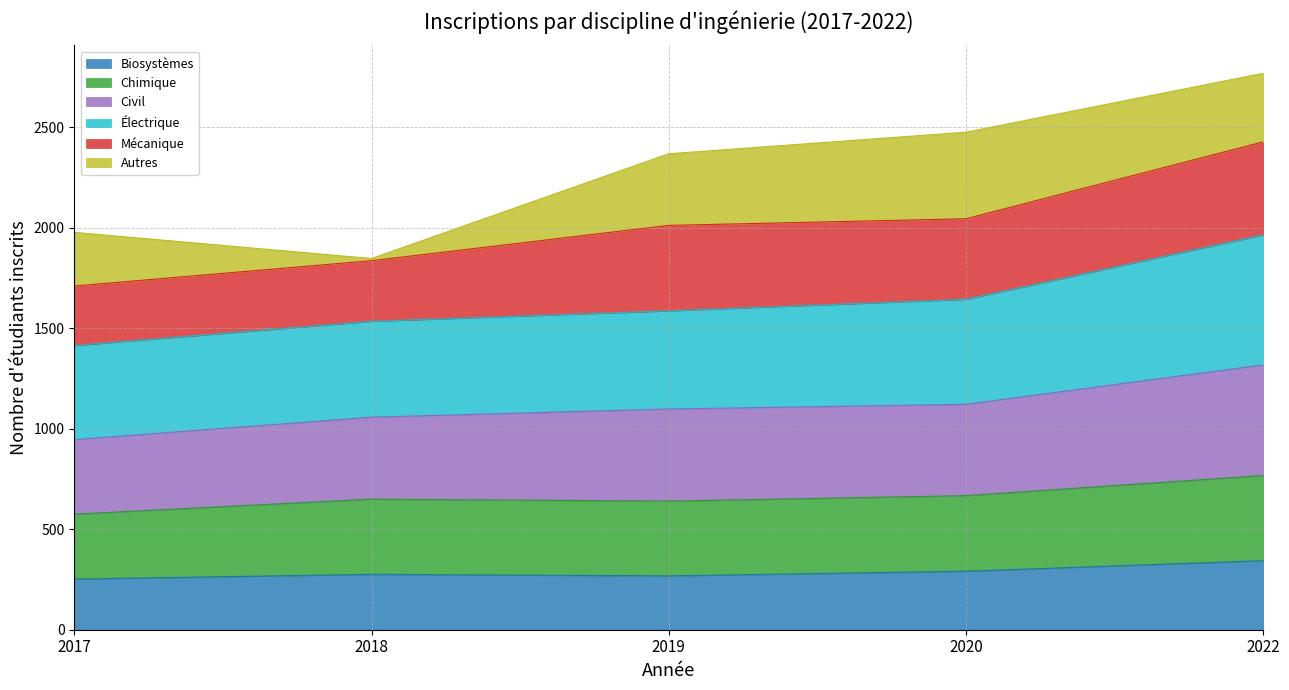

Read the Biosystèmes value at 2022.

343.5